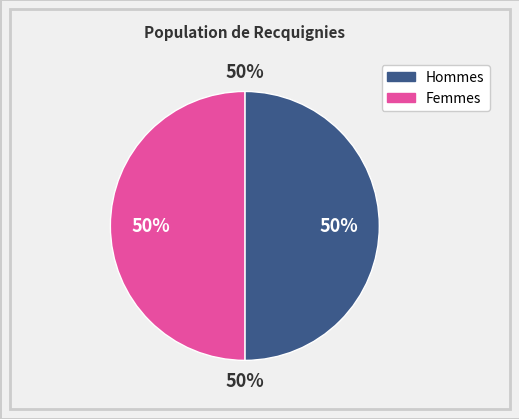

Is there a majority slice in this chart?

No